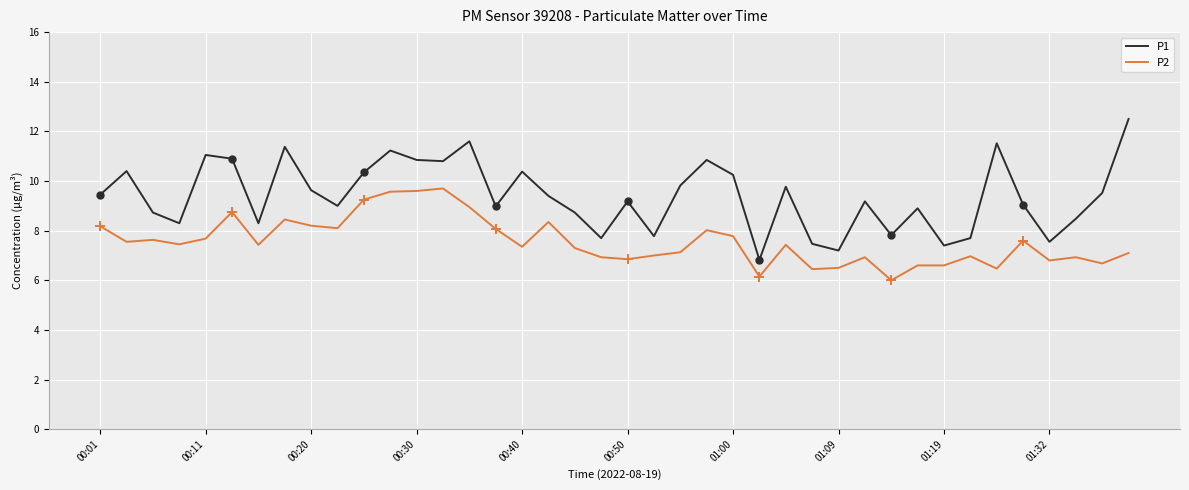

At how many categories does at least one series exceed 9?

23